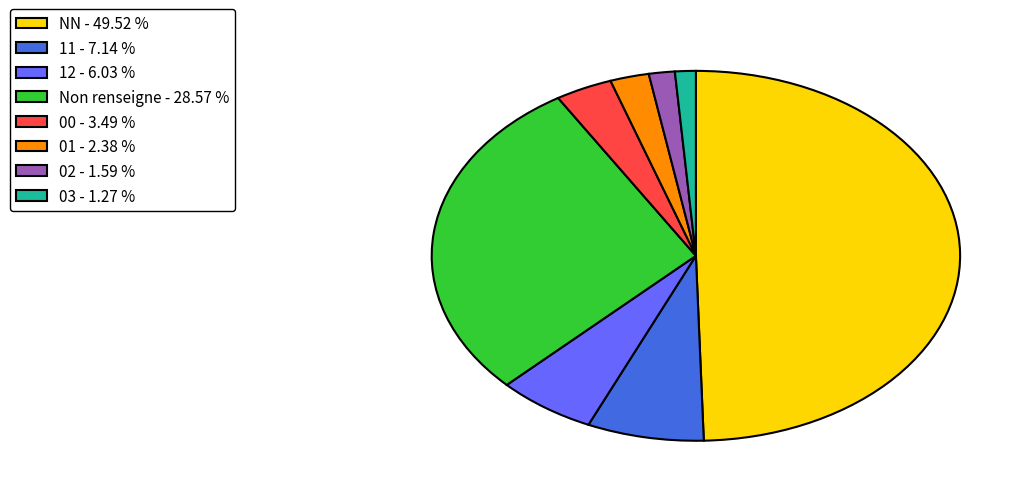

Is 12 - 6.03 % the majority of the pie?

No